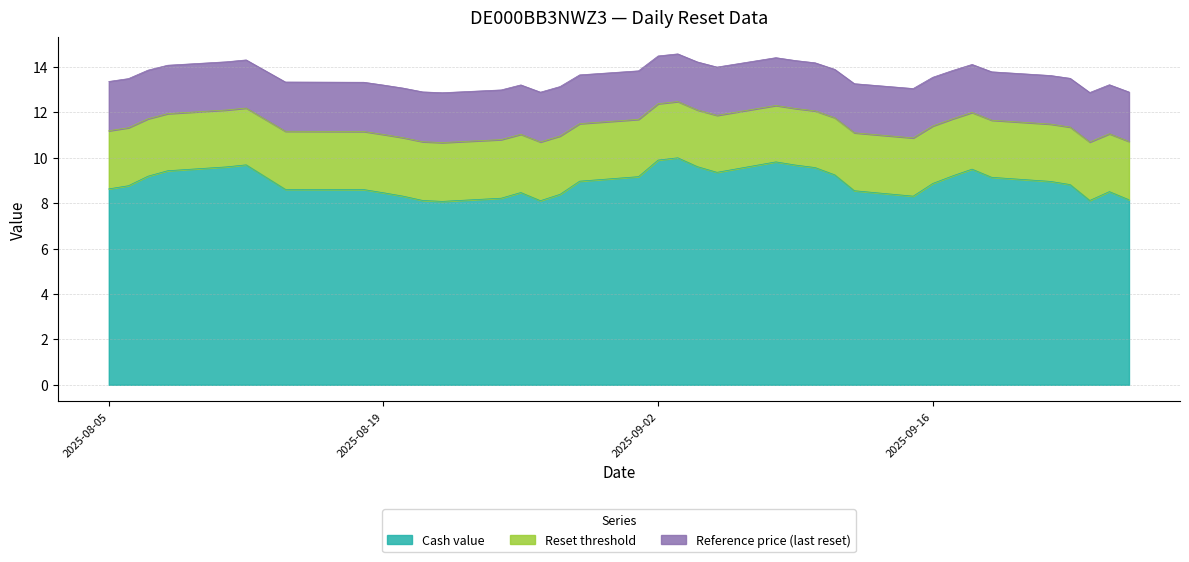

What is the maximum value for Cash value?

10.0